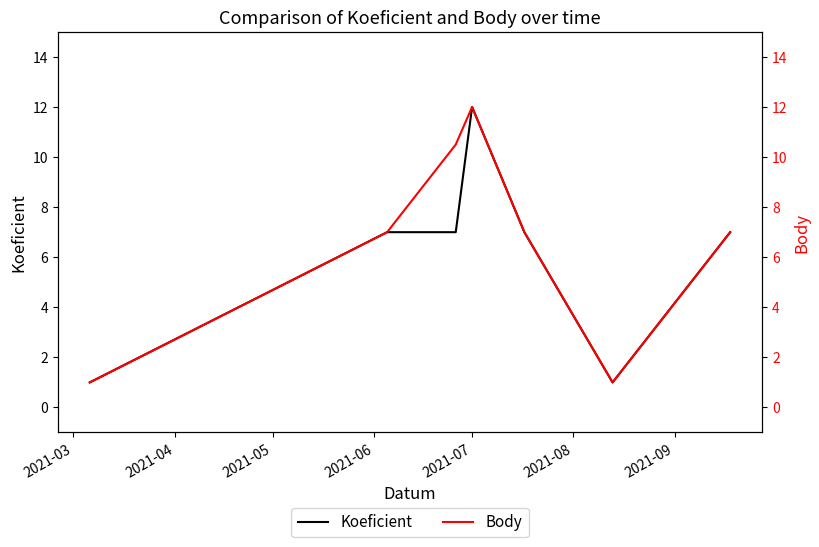

Which series has the largest range (max minus min)?

Koeficient